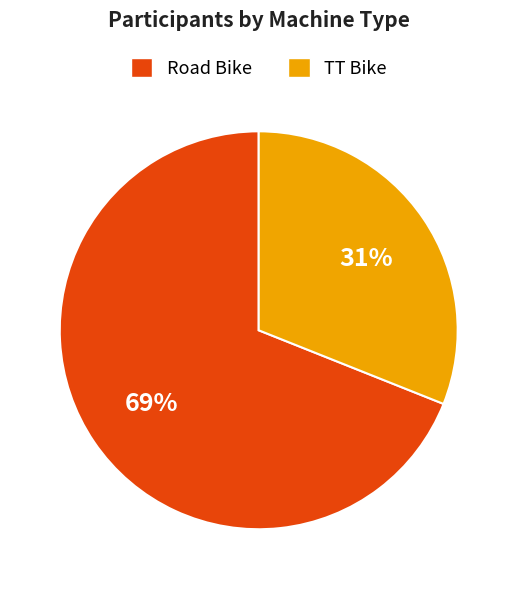

Is it true that TT Bike is 31% of the pie?

True